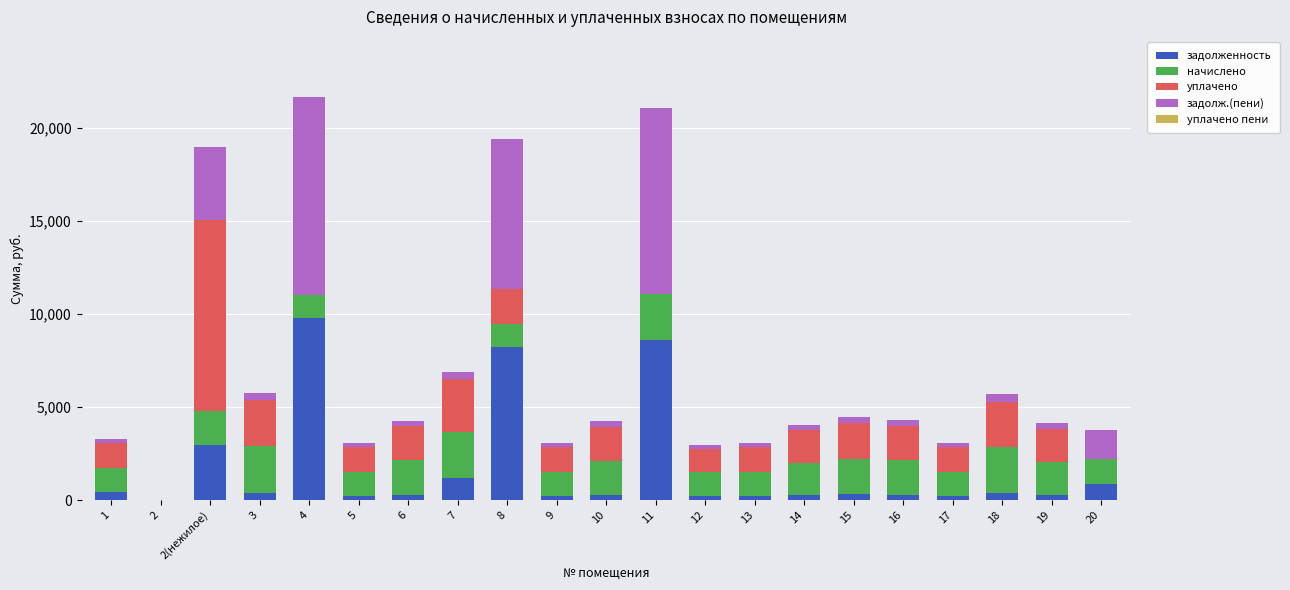

Does the chart contain stacked bars?

Yes